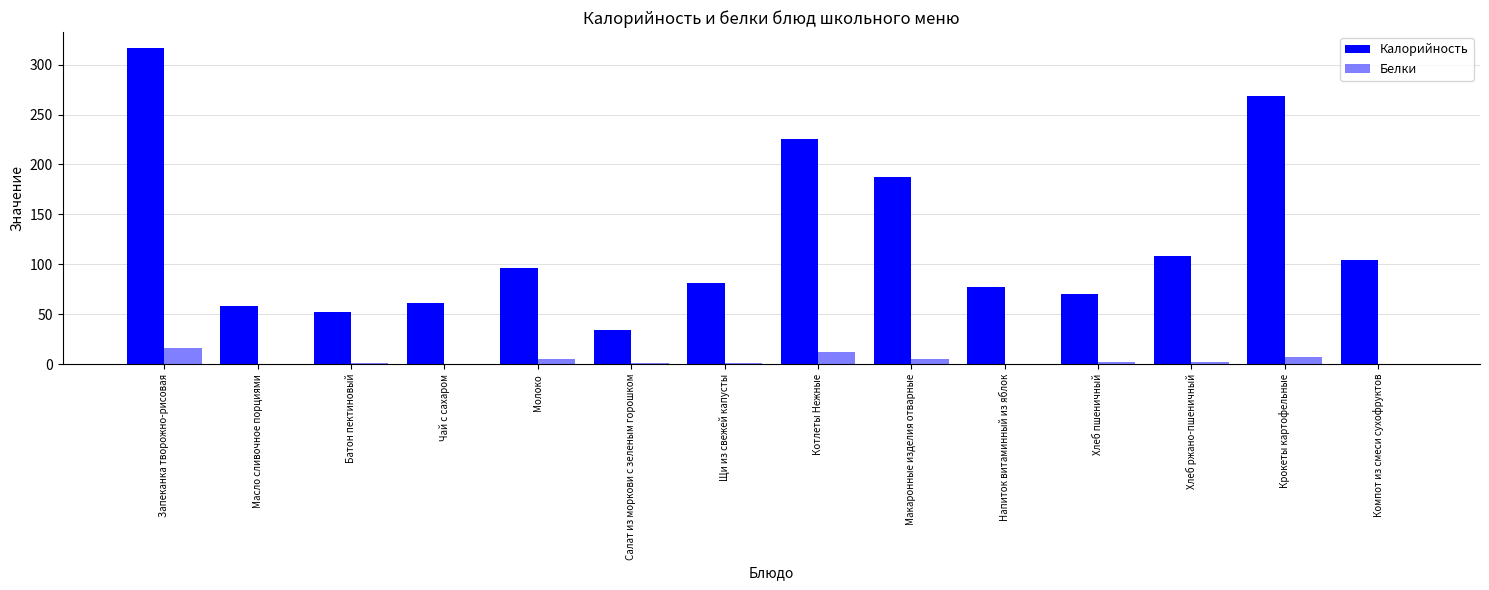

Reading left to right, what are all the values shown in this chart?

Калорийность: Запеканка творожно-рисовая=316.8	Масло сливочное порциями=58.2	Батон пектиновый=52.3	Чай с сахаром=61.2	Молоко=96.4	Салат из моркови с зеленым горошком=34.5	Щи из свежей капусты=81.4	Котлеты Нежные=225.8	Макаронные изделия отварные=187.6	Напиток витаминный из яблок=77.6	Хлеб пшеничный=70.3	Хлеб ржано-пшеничный=108.0	Крокеты картофельные=268.7	Компот из смеси сухофруктов=104.4
Белки: Запеканка творожно-рисовая=16.2	Масло сливочное порциями=0.1	Батон пектиновый=1.5	Чай с сахаром=0.2	Молоко=5.4	Салат из моркови с зеленым горошком=0.8	Щи из свежей капусты=1.6	Котлеты Нежные=12.5	Макаронные изделия отварные=5.3	Напиток витаминный из яблок=0.2	Хлеб пшеничный=2.3	Хлеб ржано-пшеничный=2.2	Крокеты картофельные=7.2	Компот из смеси сухофруктов=0.4